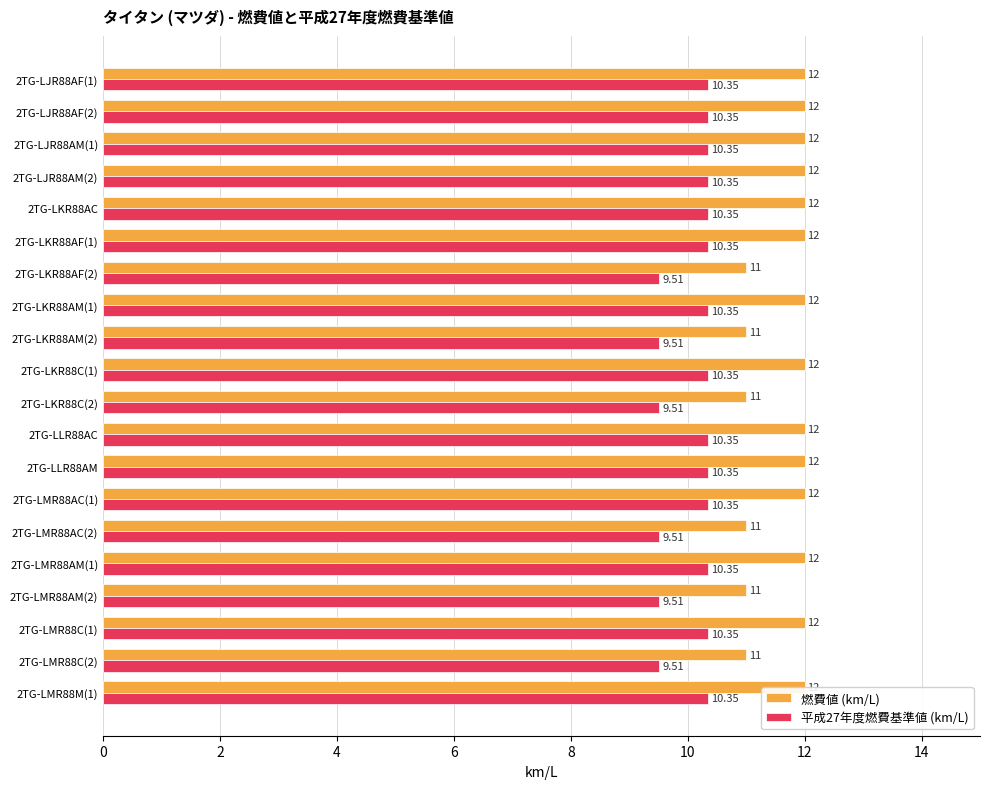

What is the average value of the 燃費値 (km/L) series?

11.7